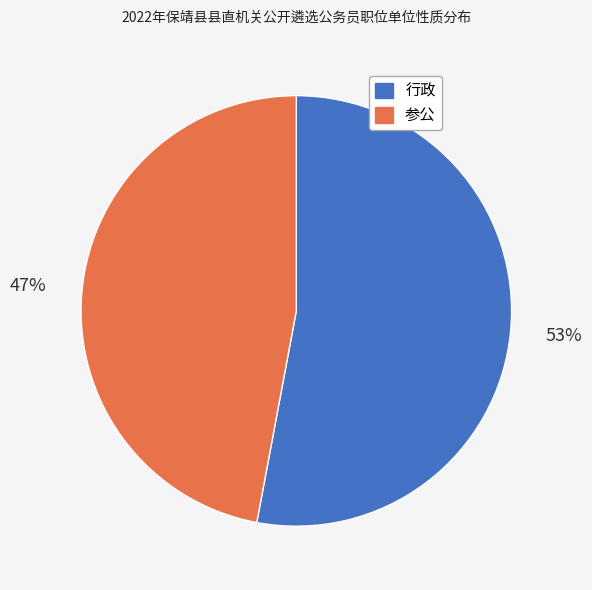

Does 参公 account for over 50% of the chart?

No